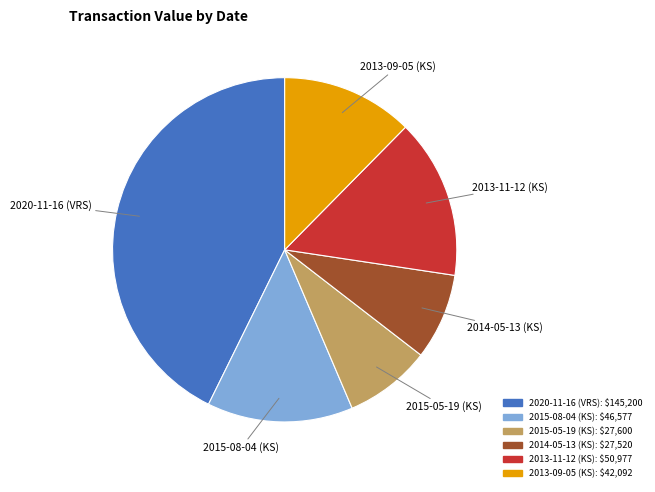

Which slice is the largest?

2020-11-16 (VRS)